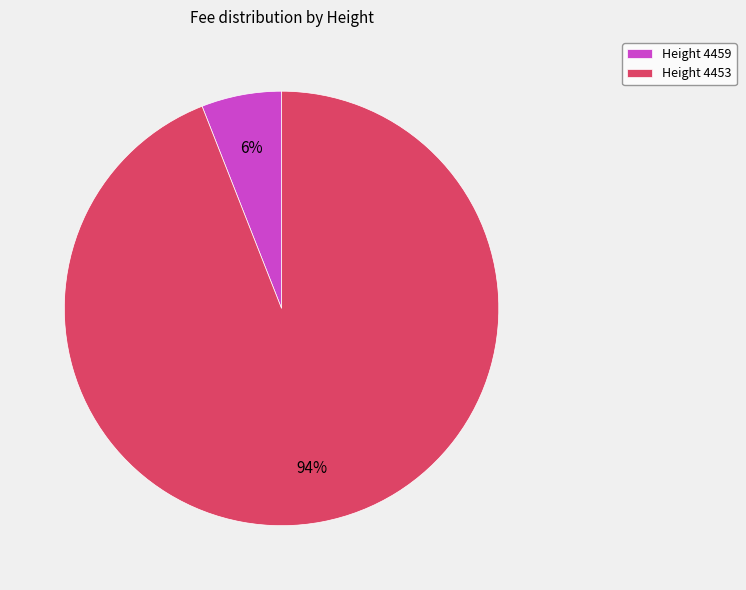

What percentage is the Height 4459 slice, to the nearest percent?

6%